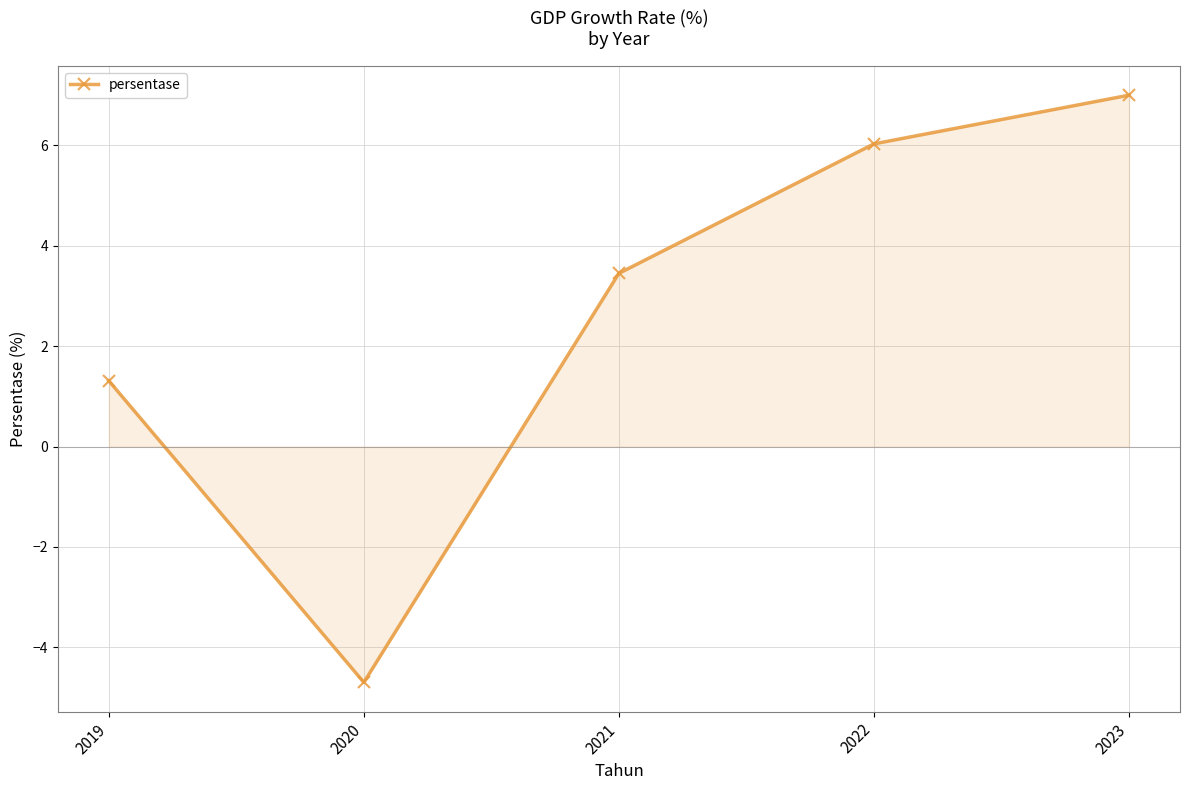

Which category has the lowest value across all series?

2020